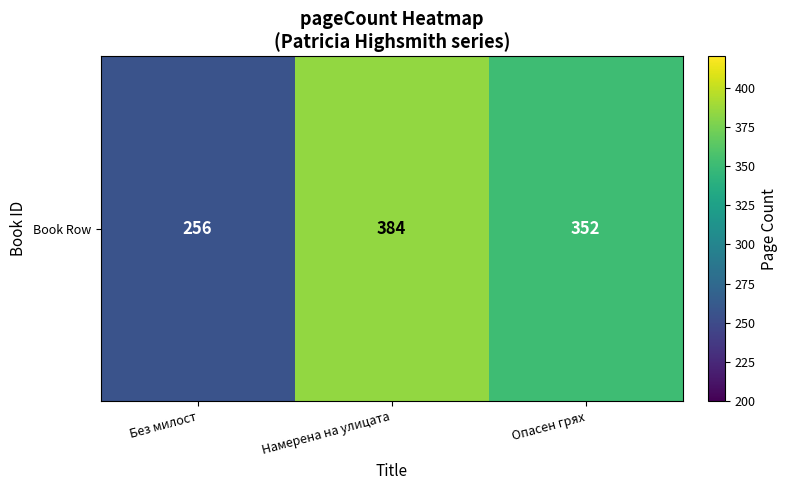

What is the change in value from Намерена на улицата to Опасен грях?

-32